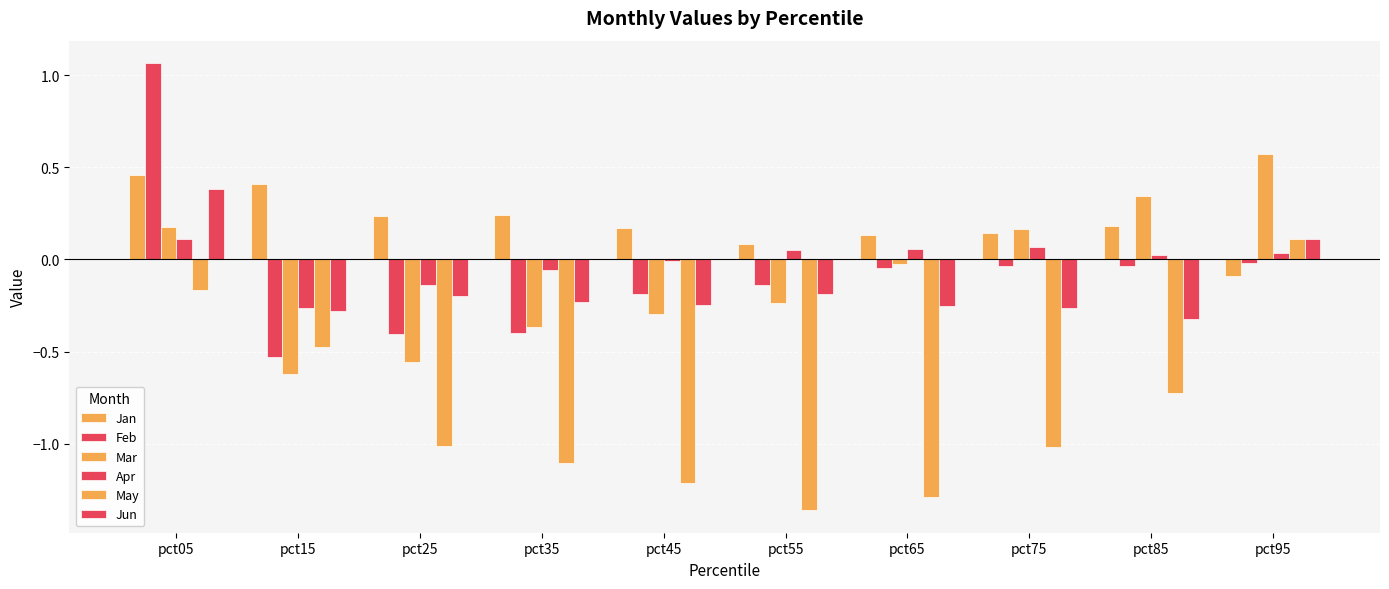

At pct65, list the series in order from largest to smallest.

Jan, Apr, Mar, Feb, Jun, May